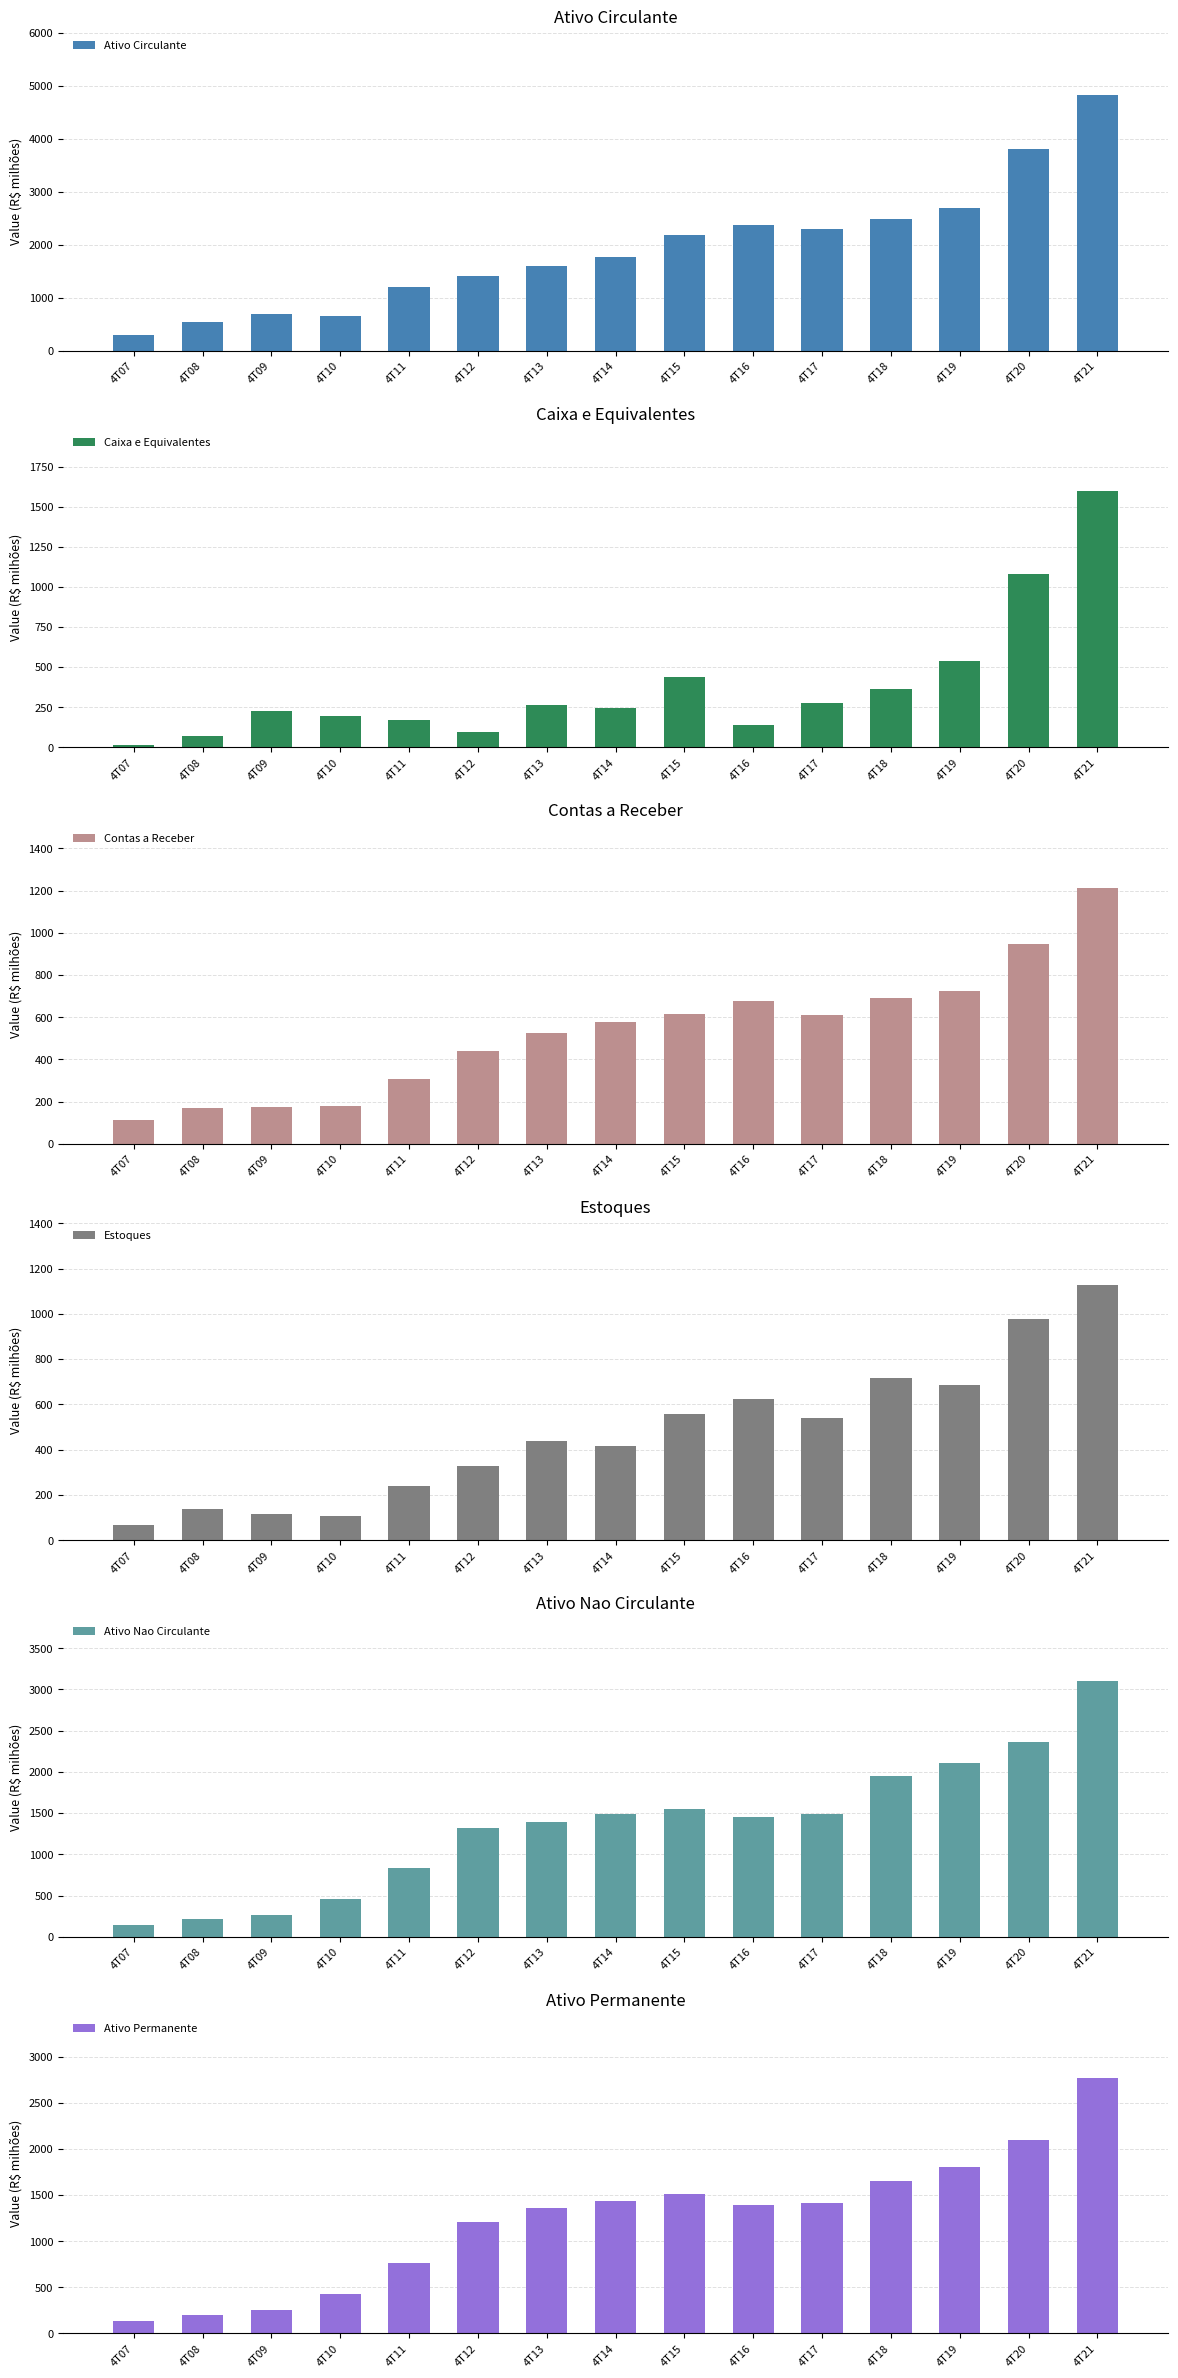

Which series has the largest range (max minus min)?

Ativo Circulante